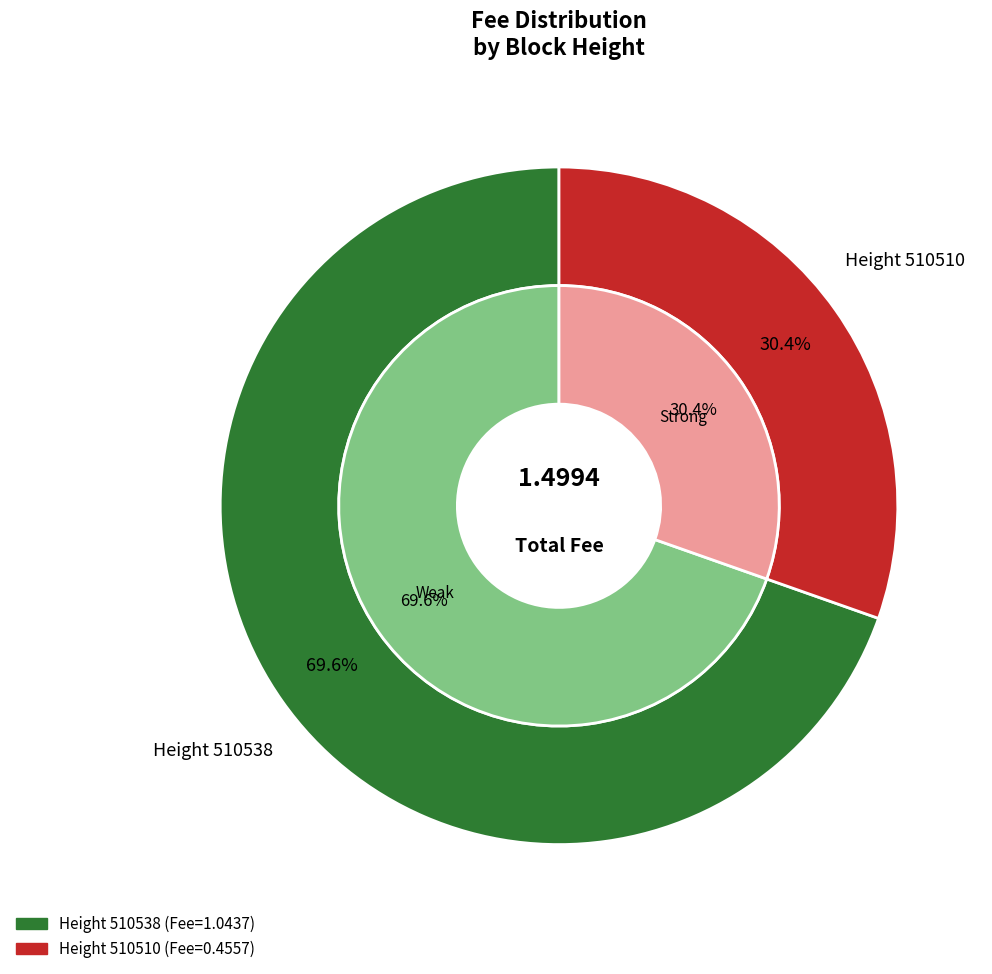

To the nearest percent, what is the difference between the largest and smallest slice percentages?

39%